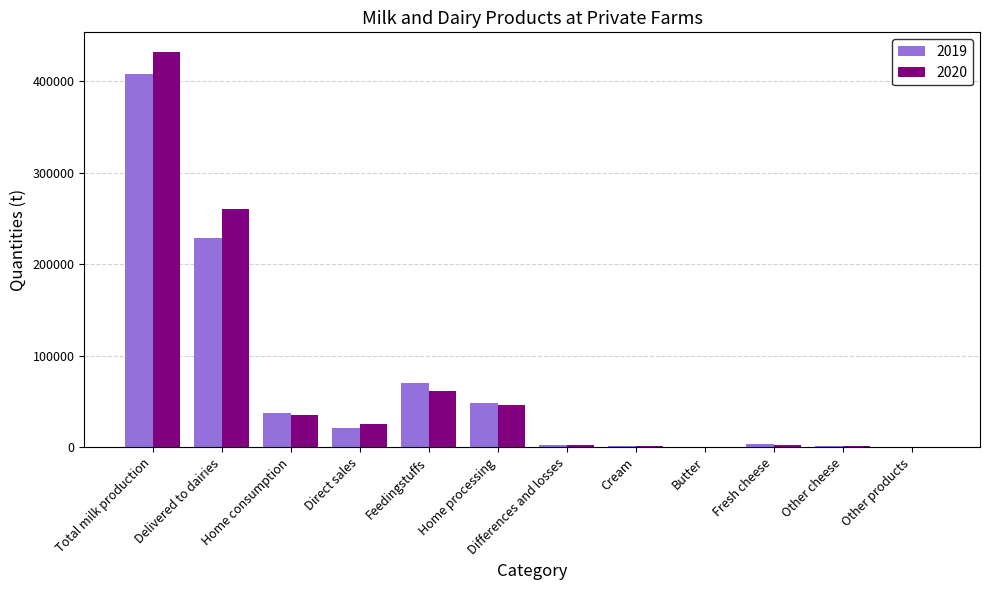

The 2019 series shows 70651 at Feedingstuffs. True or false?

True